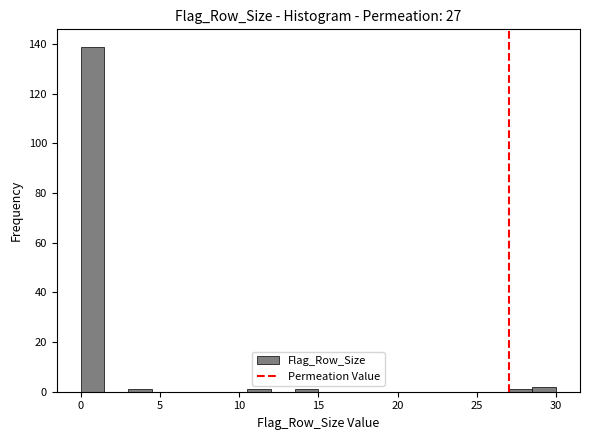

Read against the x-axis, roughly where is the centre of the tallest bar?

1.0